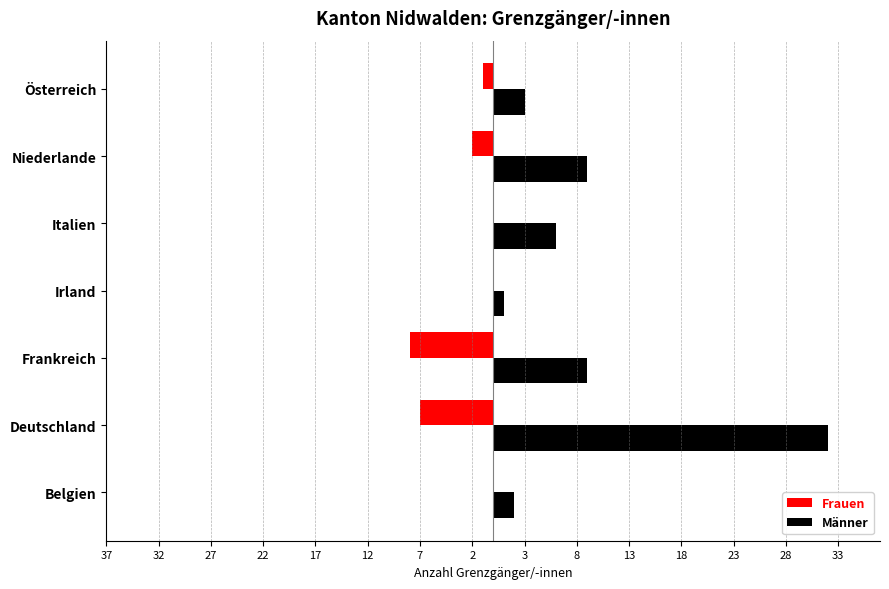

What are all the series names shown in the legend?

Frauen, Männer